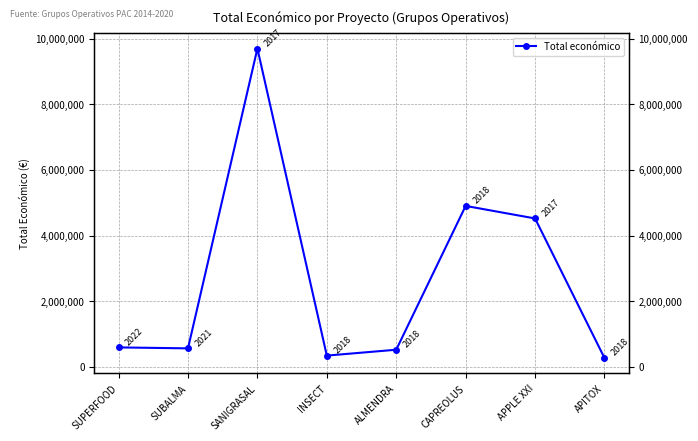

What is the difference between the values at SUPERFOOD and ALMENDRA?

70691